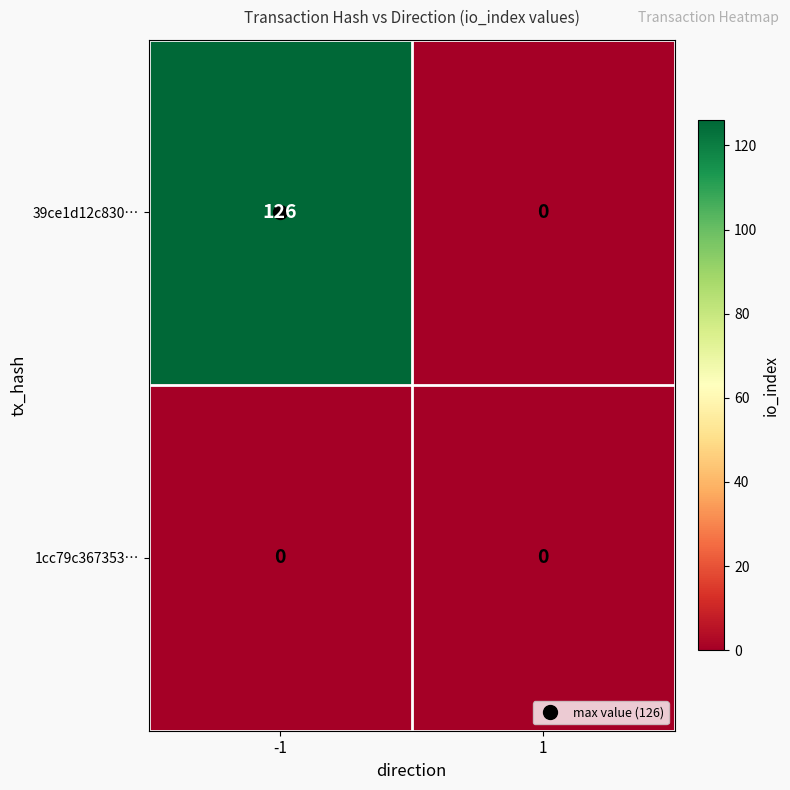

Which series has the largest range (max minus min)?

39ce1d12c830…